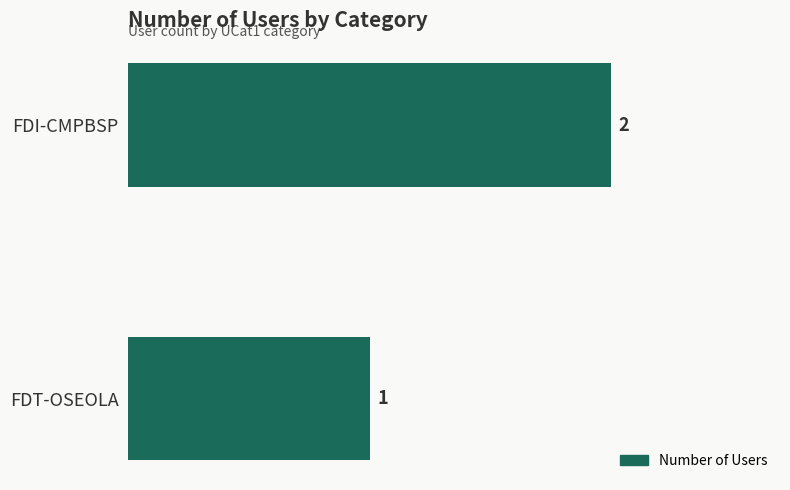

What is the value of the 2nd bar from the top?

1